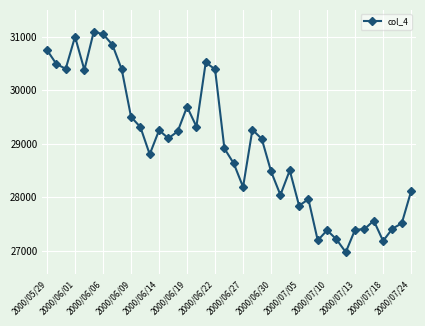

What is the value of the 19th point from the left?

30390